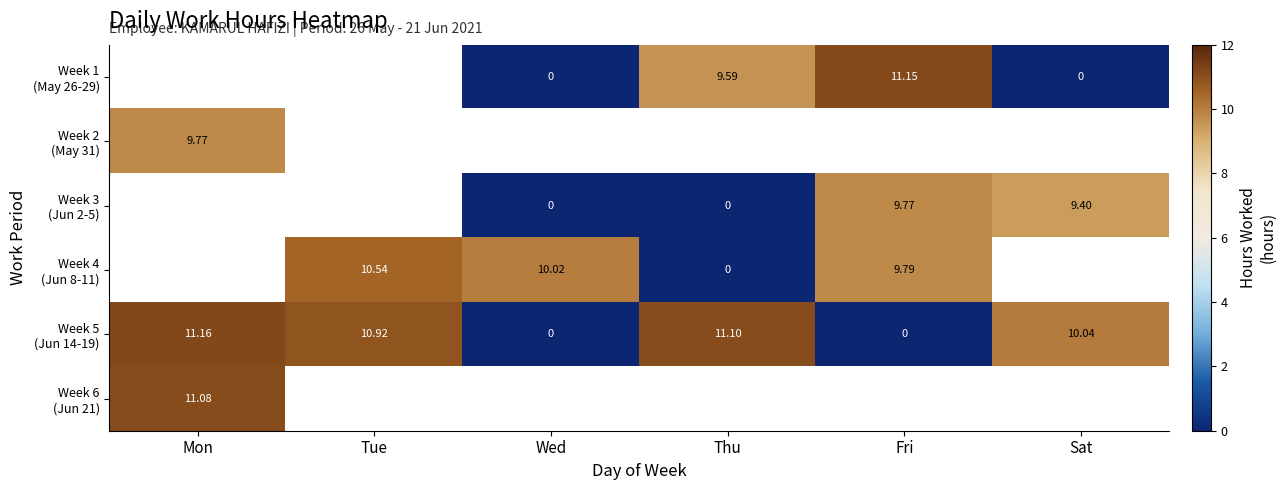

Is the value of Week 6 (Jun 21) at Sat greater than the value of Week 1 (May 26-29) at Fri?

No